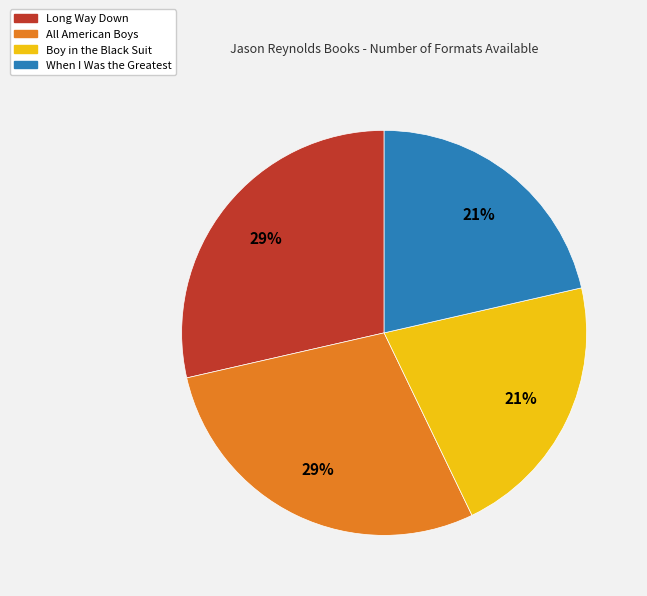

Is it true that When I Was the Greatest is 35% of the pie?

False